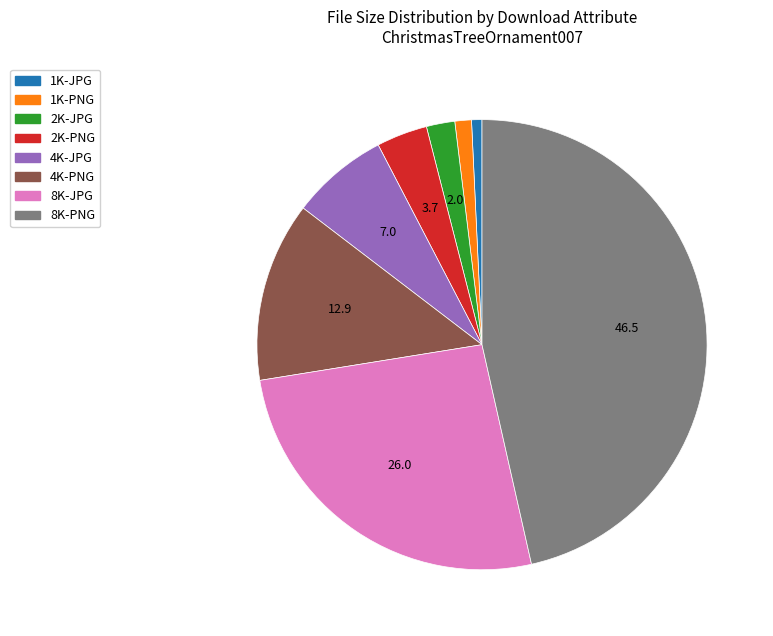

How many slices are in this pie chart?

8